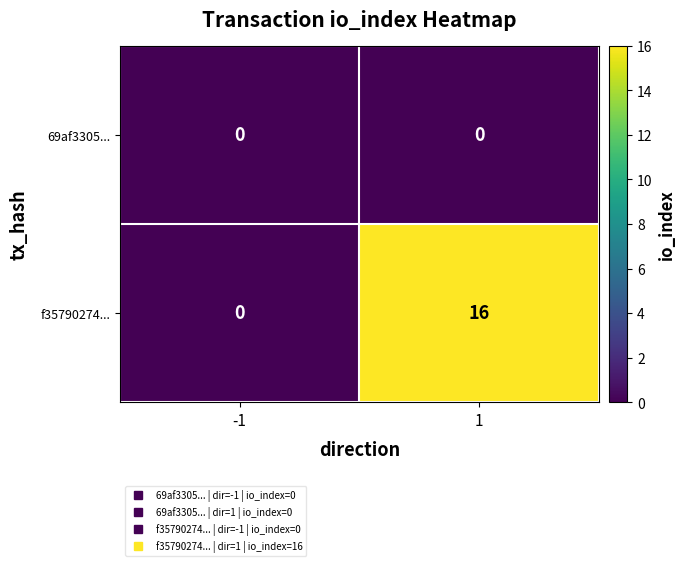

Which label corresponds to the largest value in the chart?

1